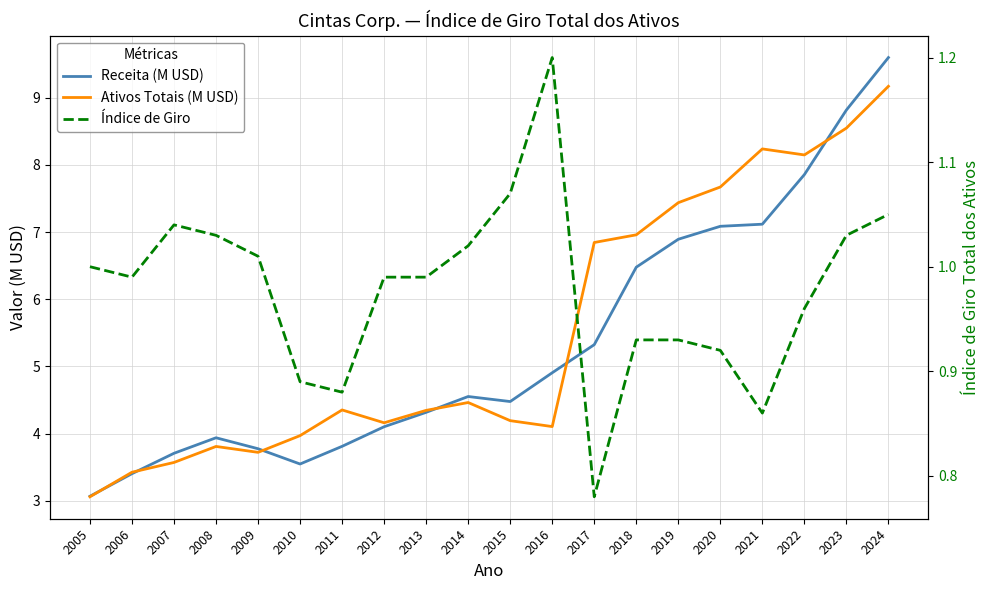

Which has a higher value, 2008 or 2023?

2023